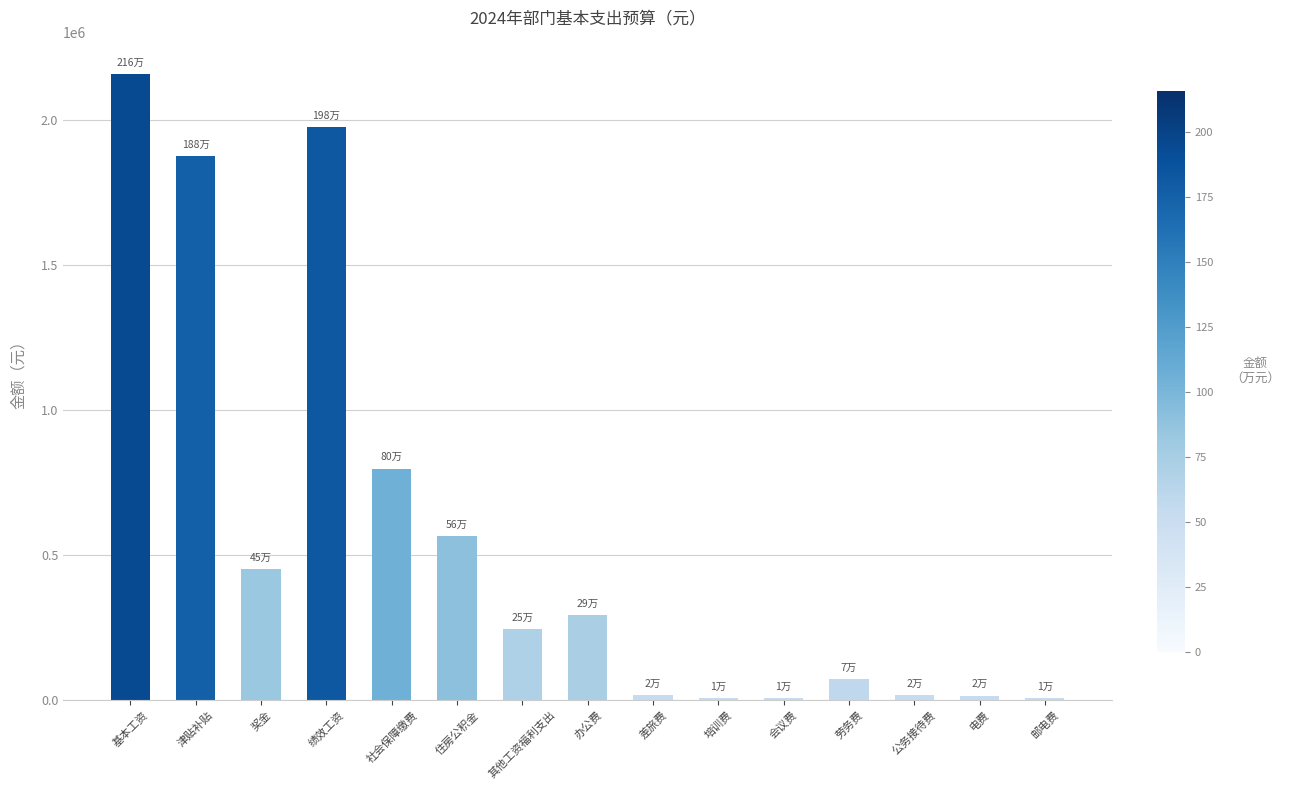

Where is the data nearest to the value 1083204?

社会保障缴费